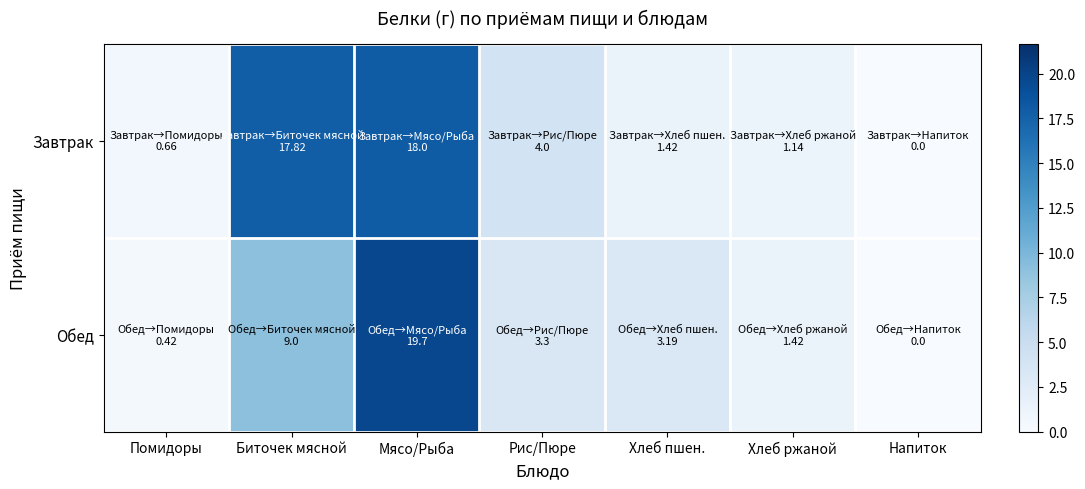

Rank the series at Хлеб ржаной from highest to lowest value.

Обед, Завтрак